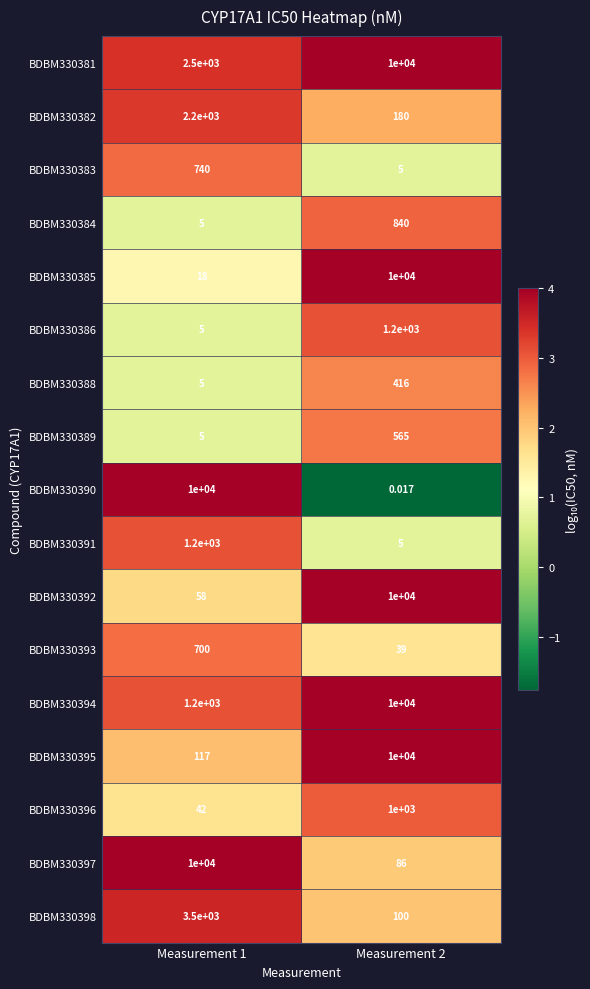

Is the value of BDBM330388 at Measurement 1 greater than the value of BDBM330397 at Measurement 1?

No